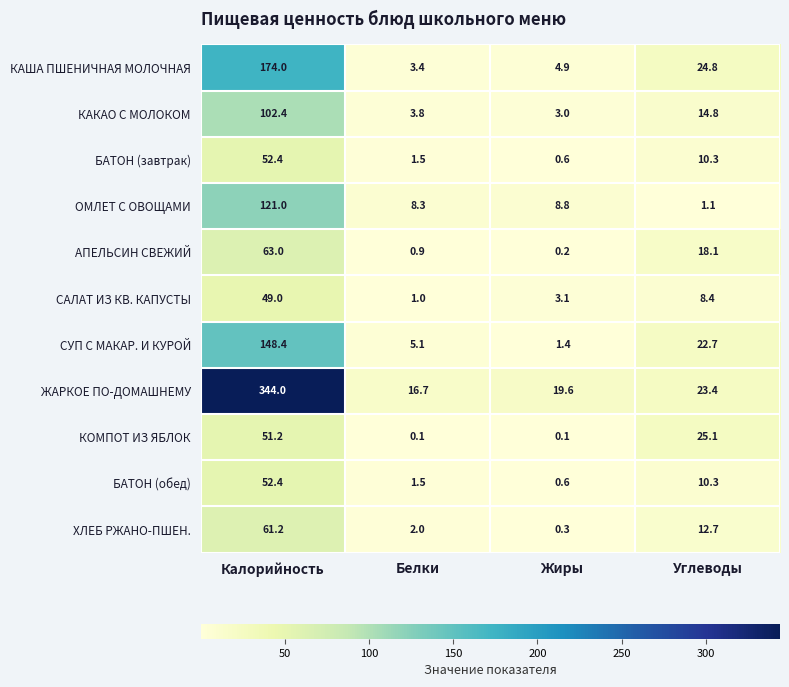

Is it true that БАТОН (обед) equals 0.6 at Жиры?

True